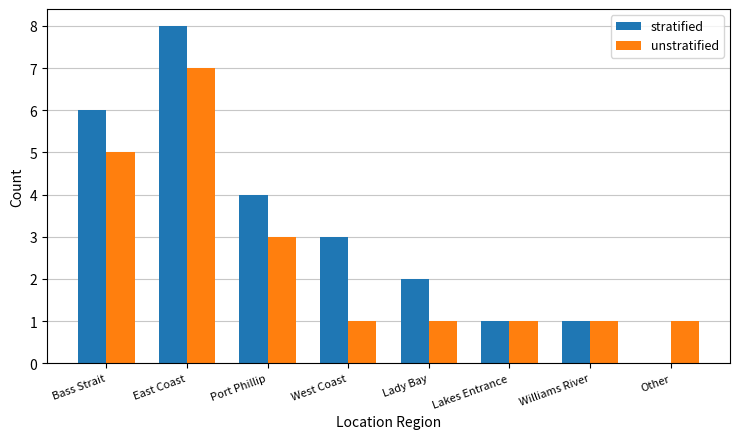

The value of unstratified at Port Phillip is 3. True or false?

True